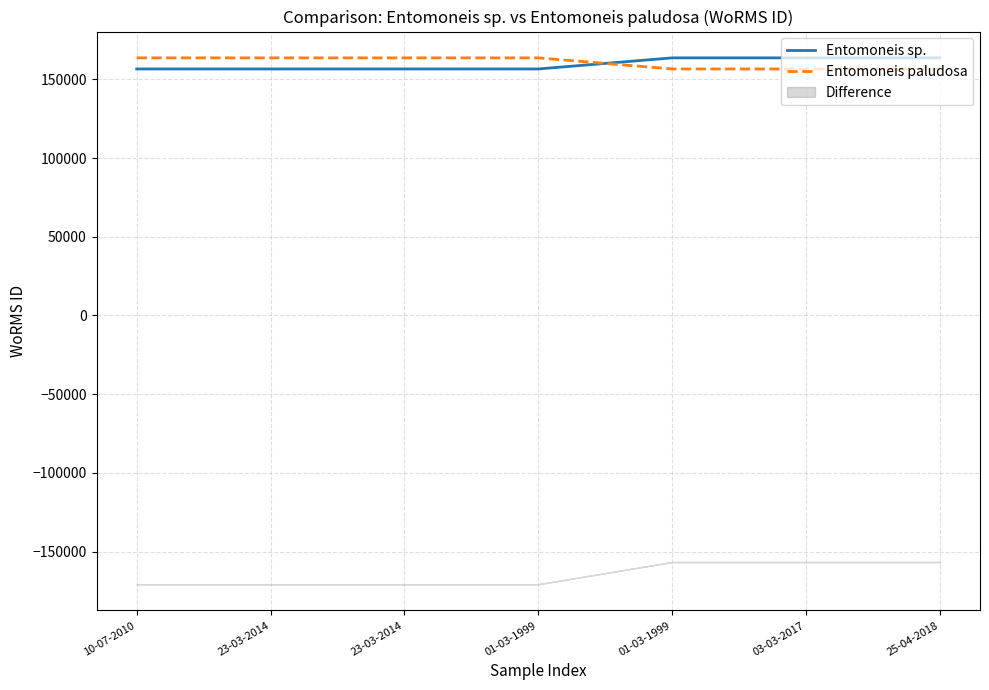

Which label corresponds to the largest value in the chart?

01-03-1999